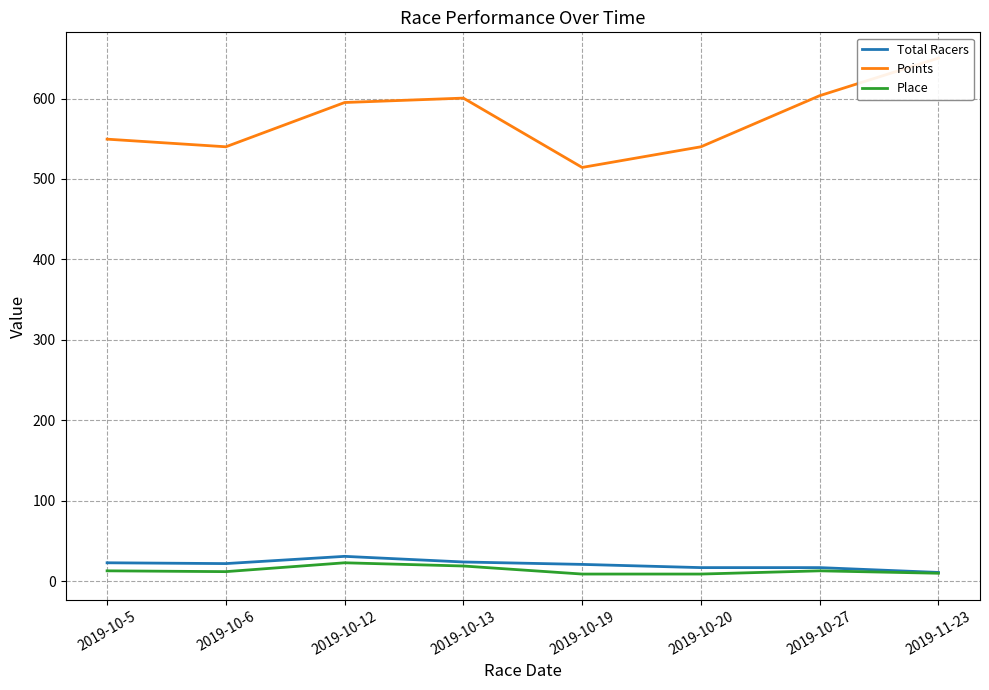

Rank the series by their maximum value, from lowest to highest.

Place, Total Racers, Points